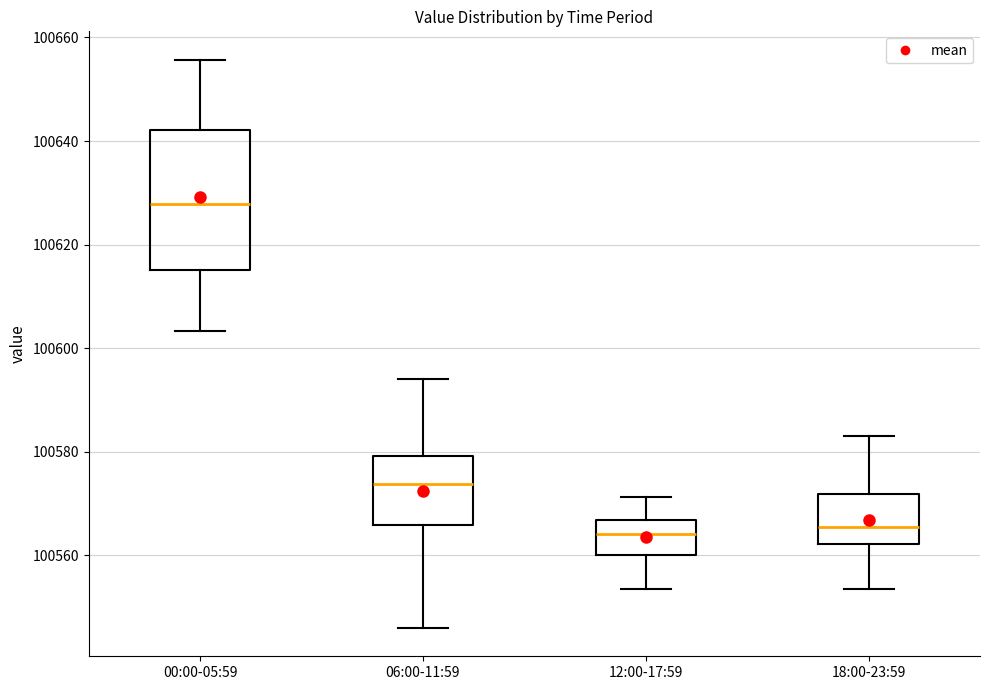

Reading left to right, transcribe this box plot: for each box, give where its median line is, the range the box spans, and where its two whiskers end, as read against the y-axis. The values are not printed on the chart, so give them approximately, as read against the axis.

00:00-05:59: median 100628, box 100616 to 100642, whiskers 100604 to 100656
06:00-11:59: median 100574, box 100566 to 100580, whiskers 100546 to 100594
12:00-17:59: median 100564, box 100560 to 100566, whiskers 100554 to 100572
18:00-23:59: median 100566, box 100562 to 100572, whiskers 100554 to 100584